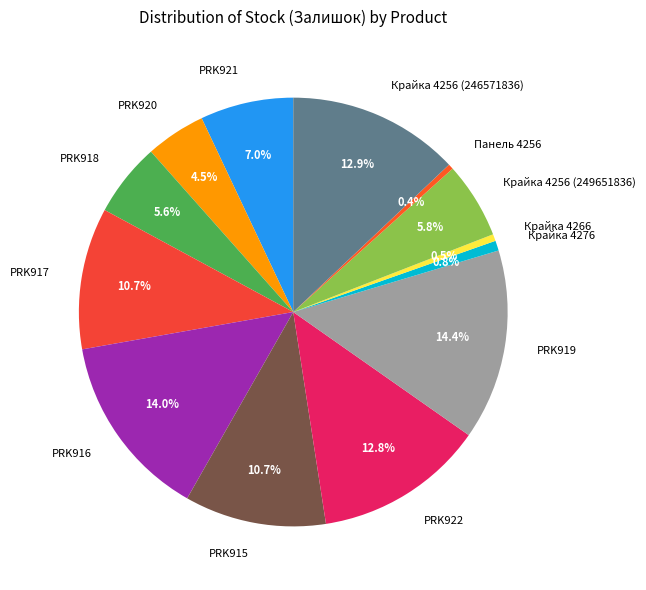

What is the ratio of the value at PRK916 to the value at Панель 4256?

35.2